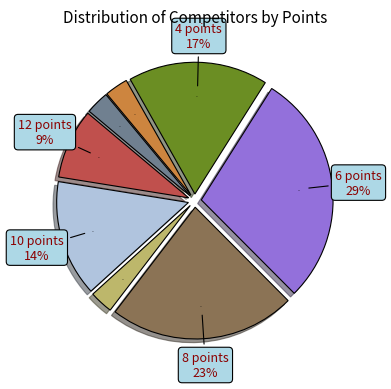

Rank the categories by value from lowest to highest.

9 points, 2 points, 0 points, 12 points, 10 points, 4 points, 8 points, 6 points